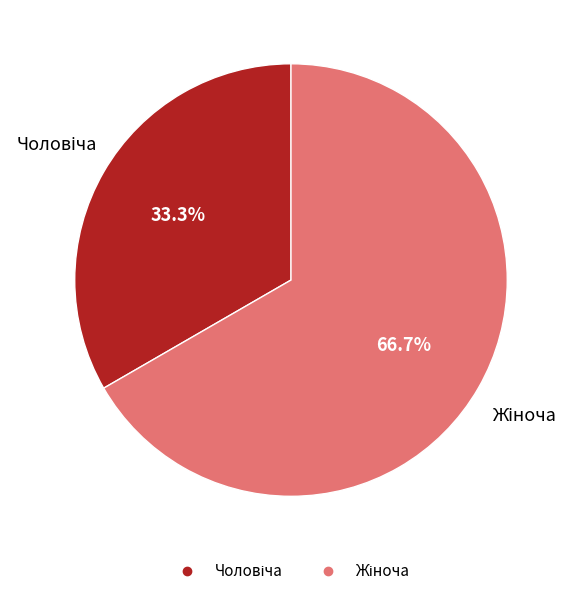

Is there a majority slice in this chart?

Yes